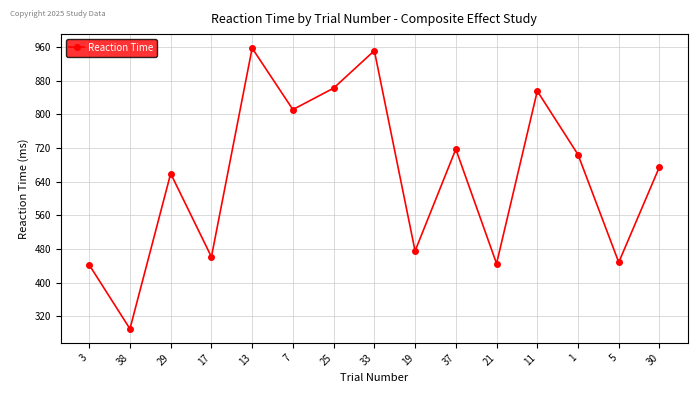

What position from the left is 5?

14